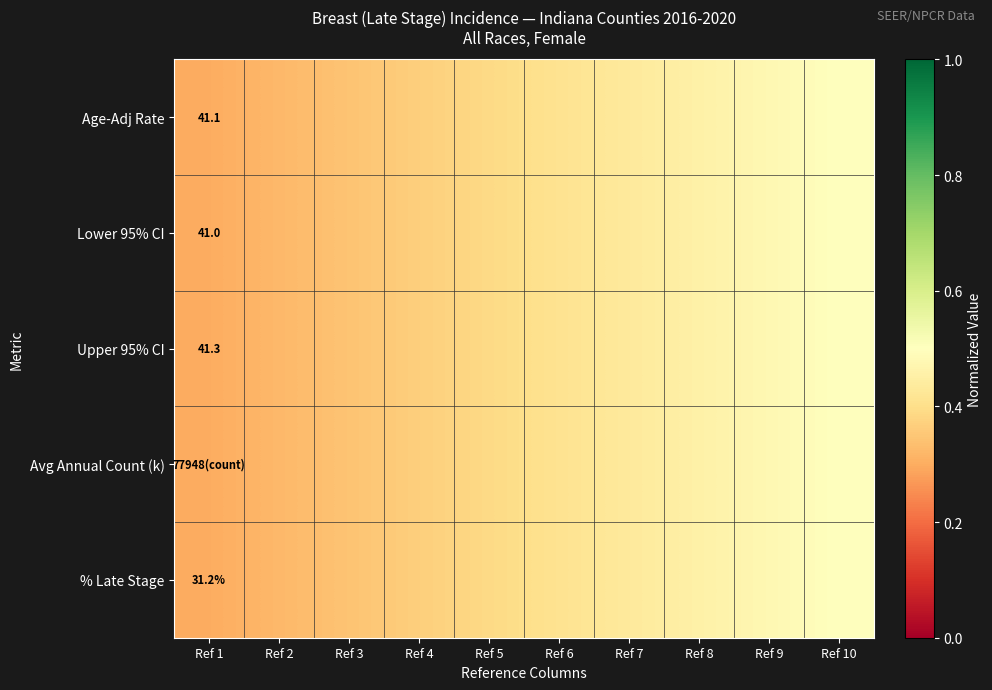

Which category has the lowest value in the Avg Annual Count (k) series?

Ref 1